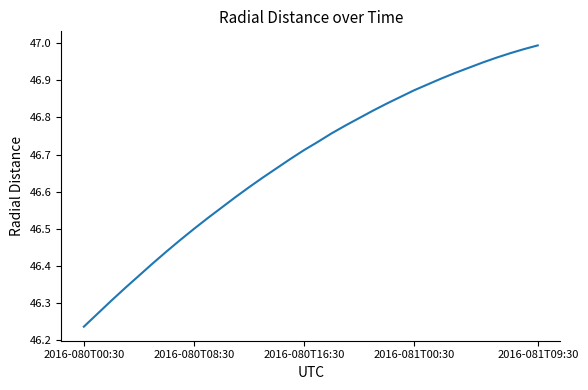

Is this an area chart (filled region under the line)?

No